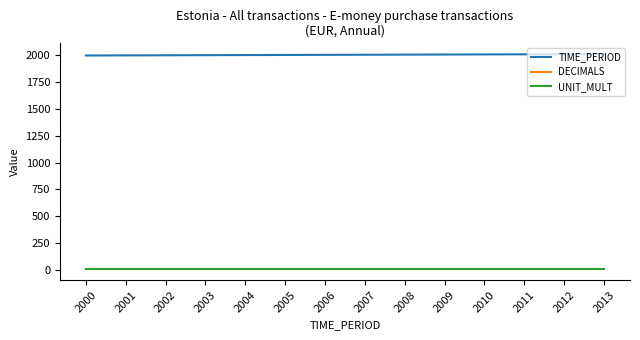

What is the approximate value of DECIMALS at 2002?

3